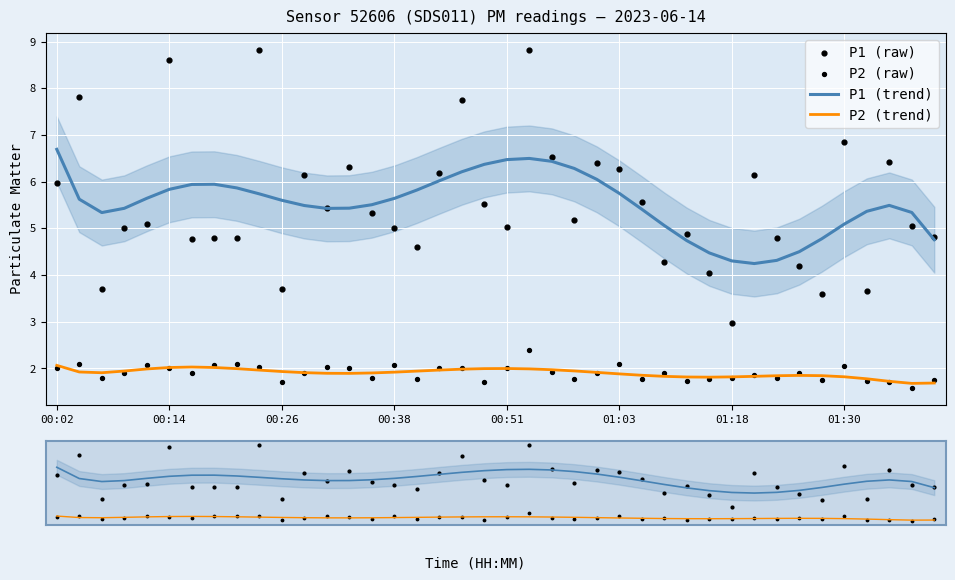

True or false: P2 (trend) has a value of 1.8 at 01:18.

True